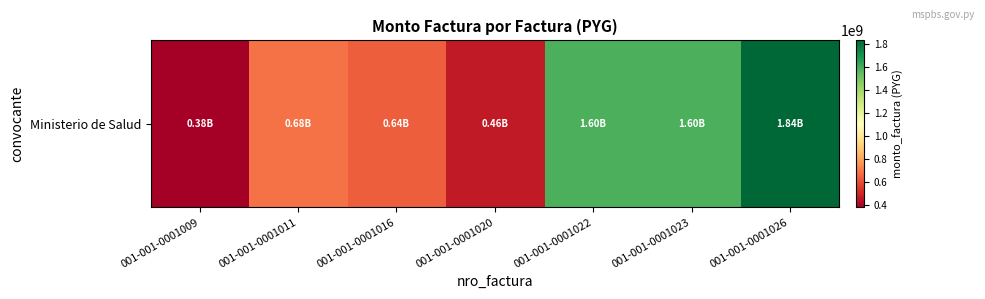

Which category has the lowest value across all series?

001-001-0001009